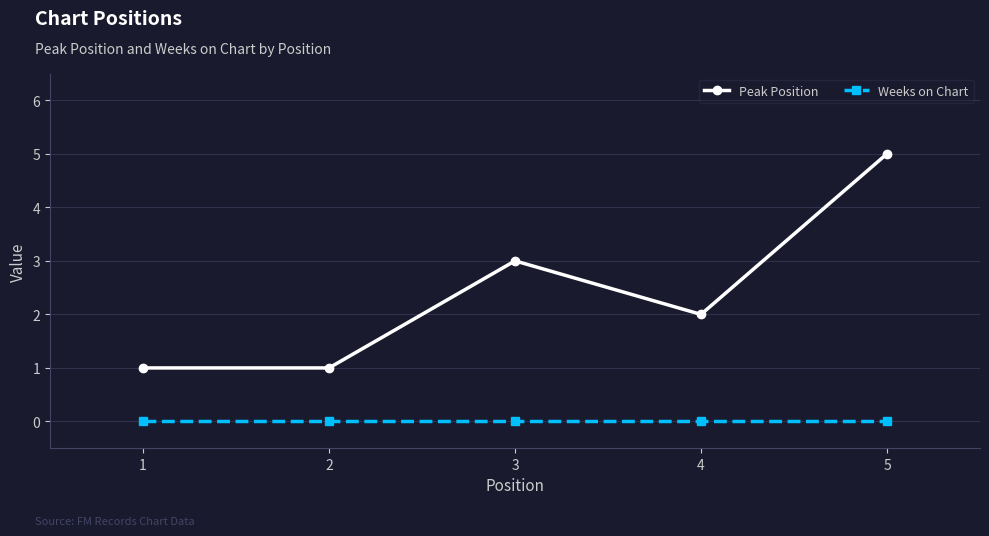

What is the total value across all series at 4?

2